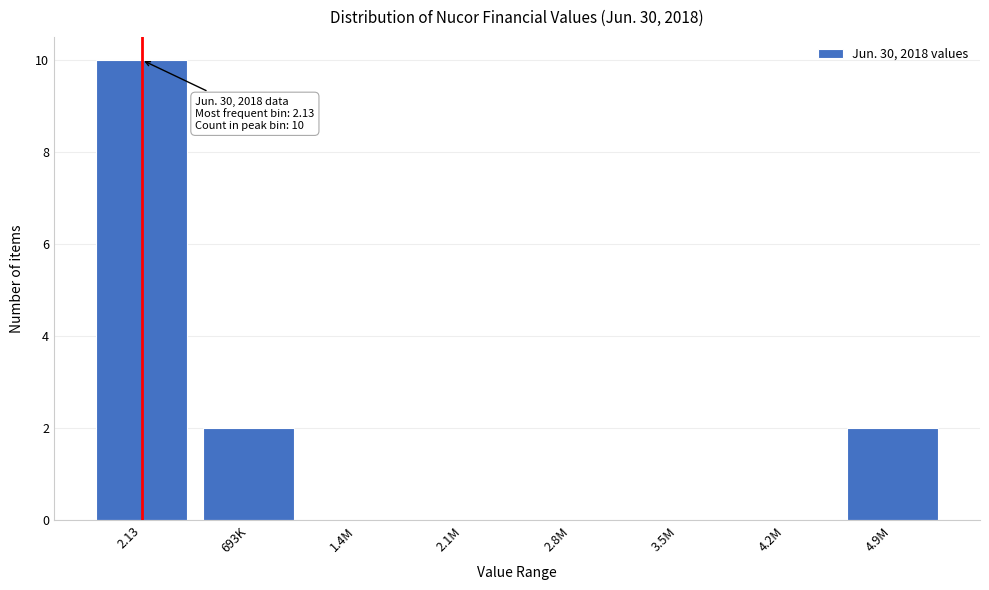

Reading left to right, extract all data points from this chart.

2.13=10	693K=2	1.4M=0	2.1M=0	2.8M=0	3.5M=0	4.2M=0	4.9M=2